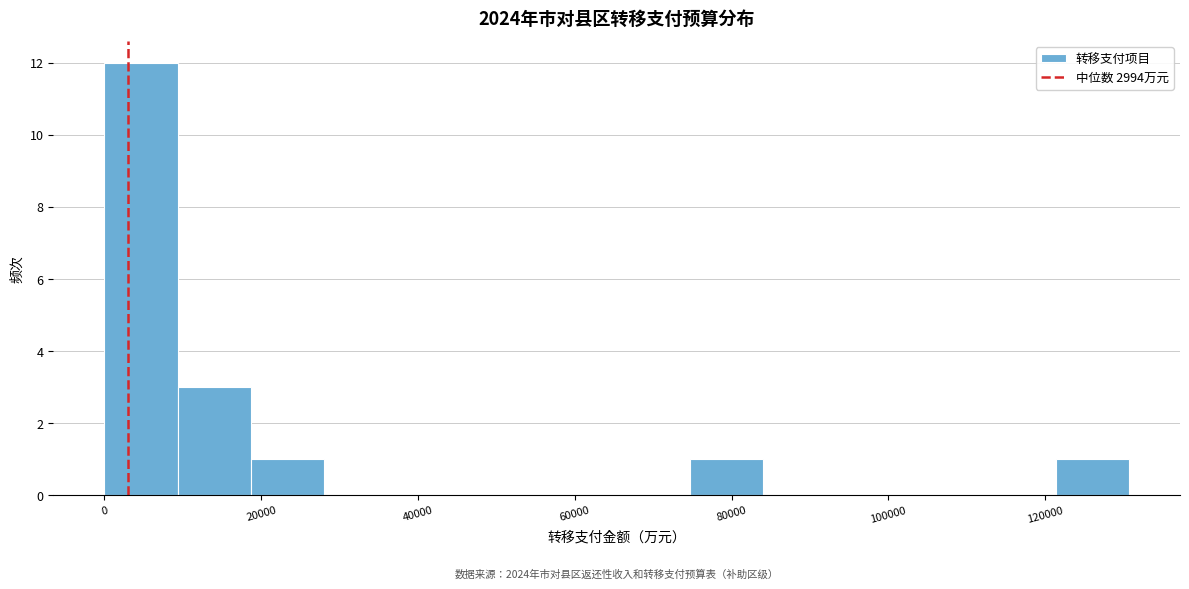

Over which range of the x-axis is the bar tallest?

0 to 10000